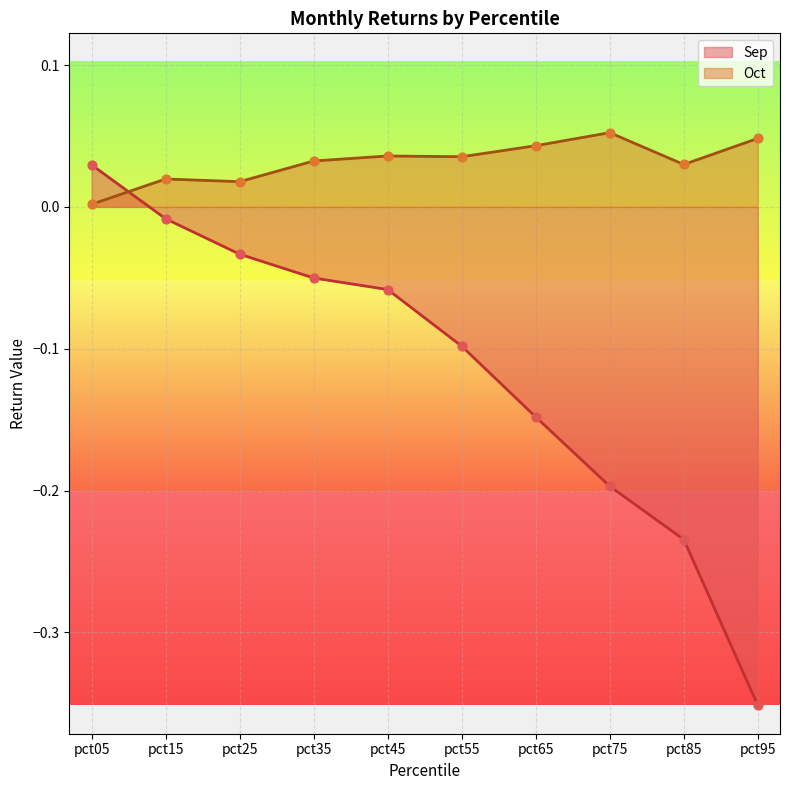

Which series has the largest total across all categories?

Oct